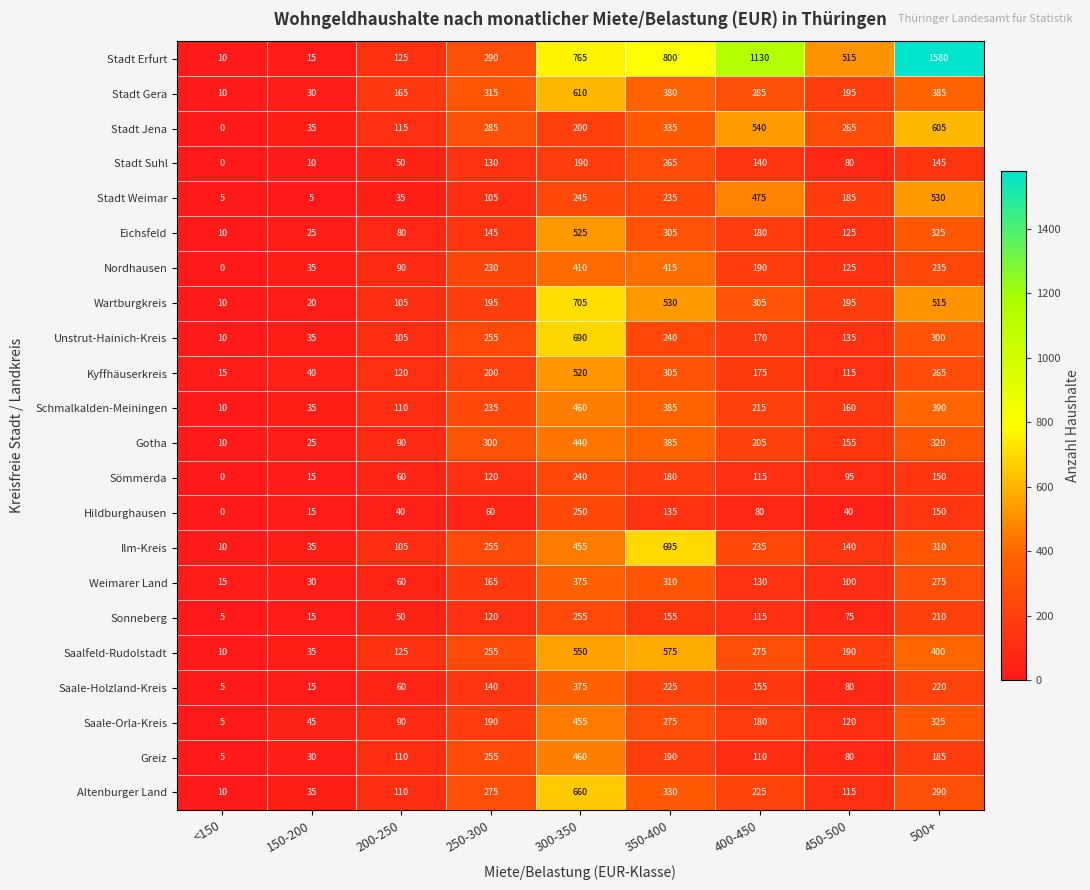

Where does the Stadt Gera series first go above 285?

250-300